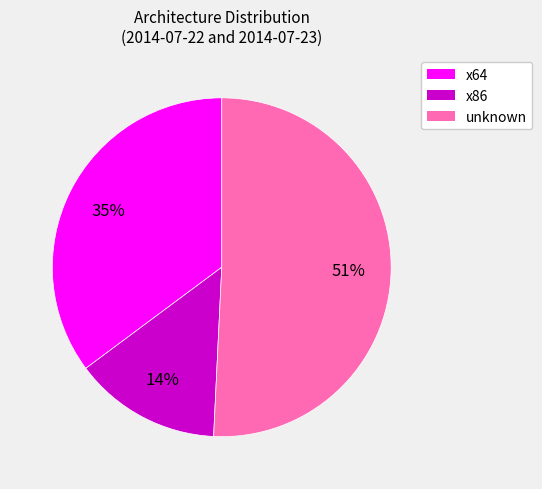

How many segments does this pie chart have?

3